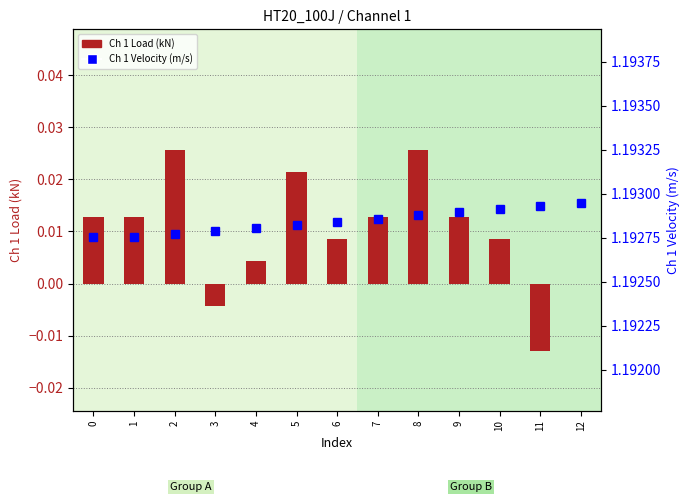

Reading left to right, extract all data points from this chart.

Ch 1 Load (kN): 0.0	0.0	0.0	-0.0	0.0	0.0	0.0	0.0	0.0	0.0	0.0	-0.0	0.0
Ch 1 Velocity (m/s): 1.2	1.2	1.2	1.2	1.2	1.2	1.2	1.2	1.2	1.2	1.2	1.2	1.2